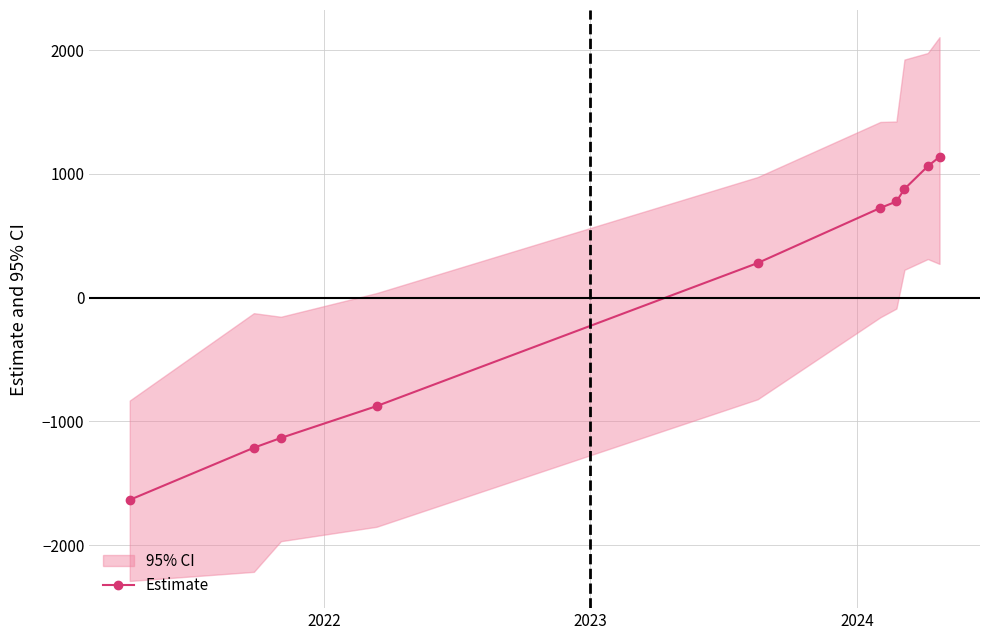

What is the minimum value shown in the chart?

-1633.5